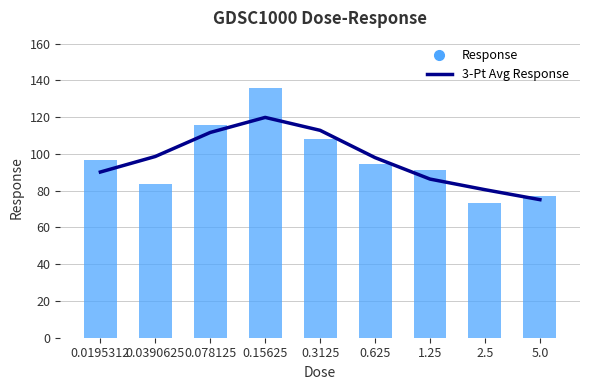

What is the total value across all series at 1.25?

177.8